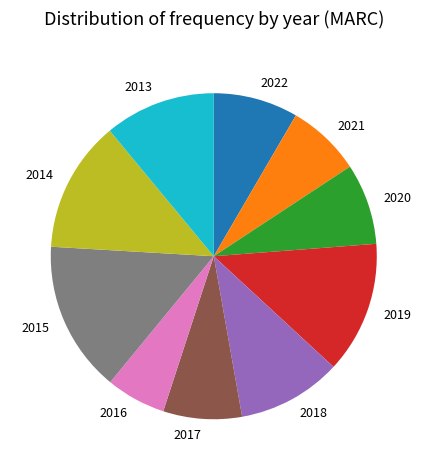

Is there a majority slice in this chart?

No